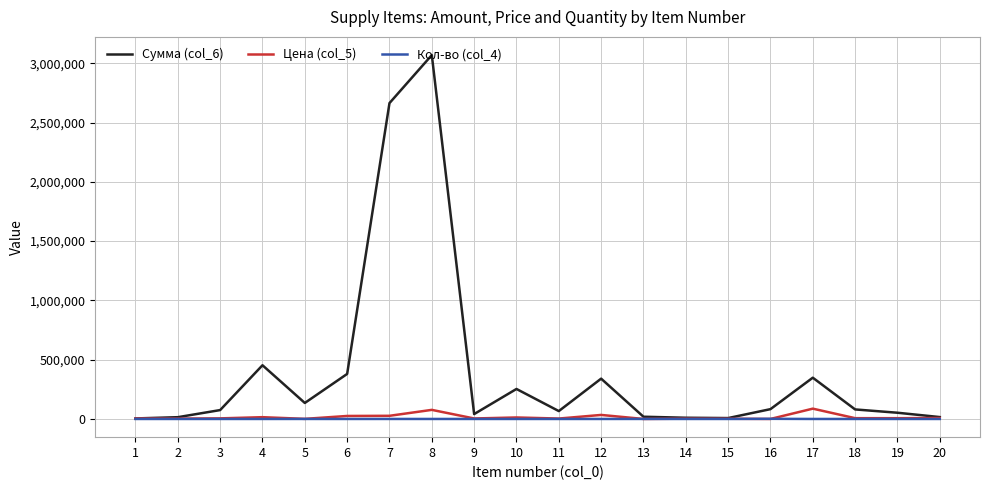

Is the value of Сумма (col_6) at 3 greater than the value of Цена (col_5) at 9?

Yes